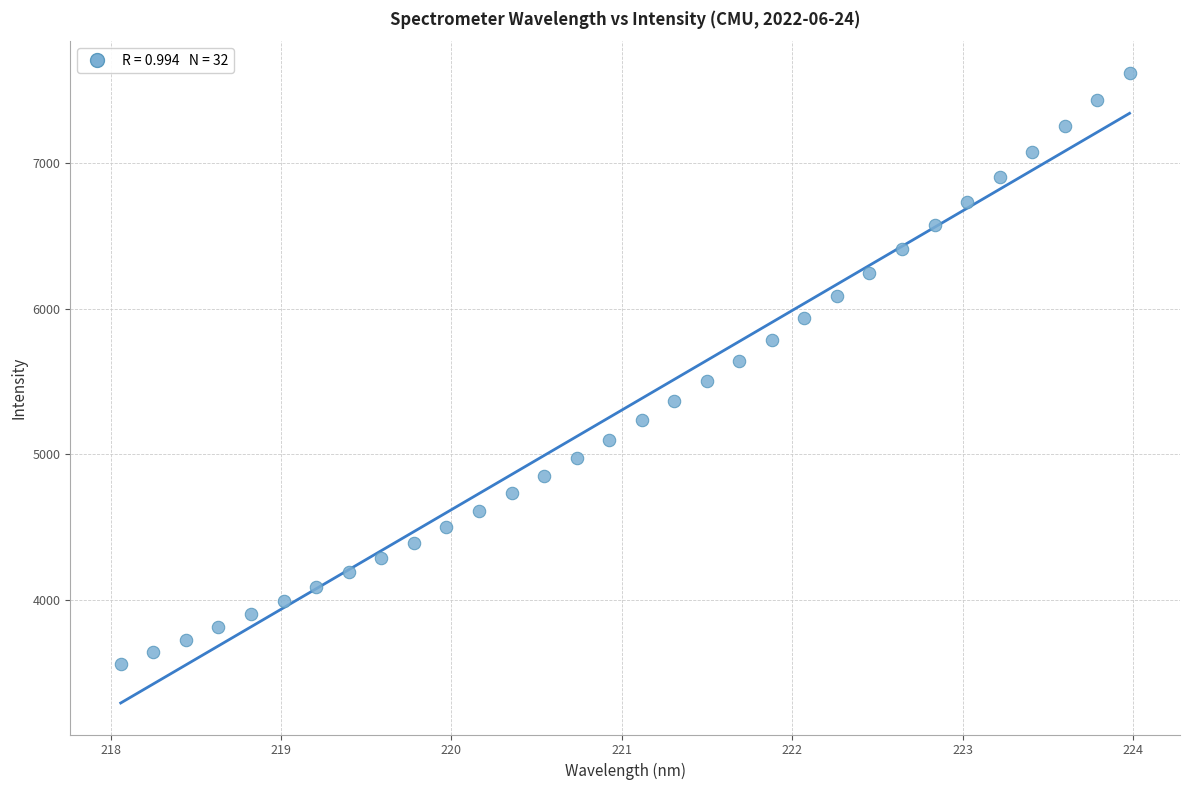

What is the range of X values (max minus min)?

5.9